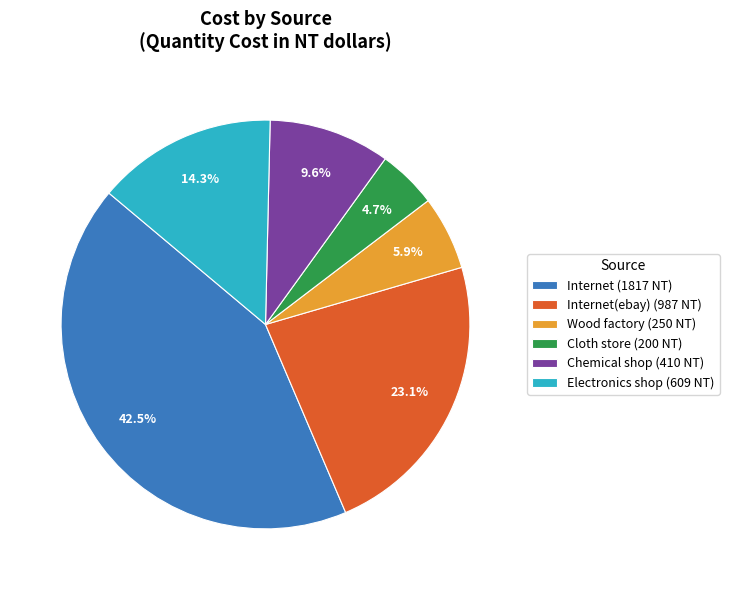

How many segments does this pie chart have?

6